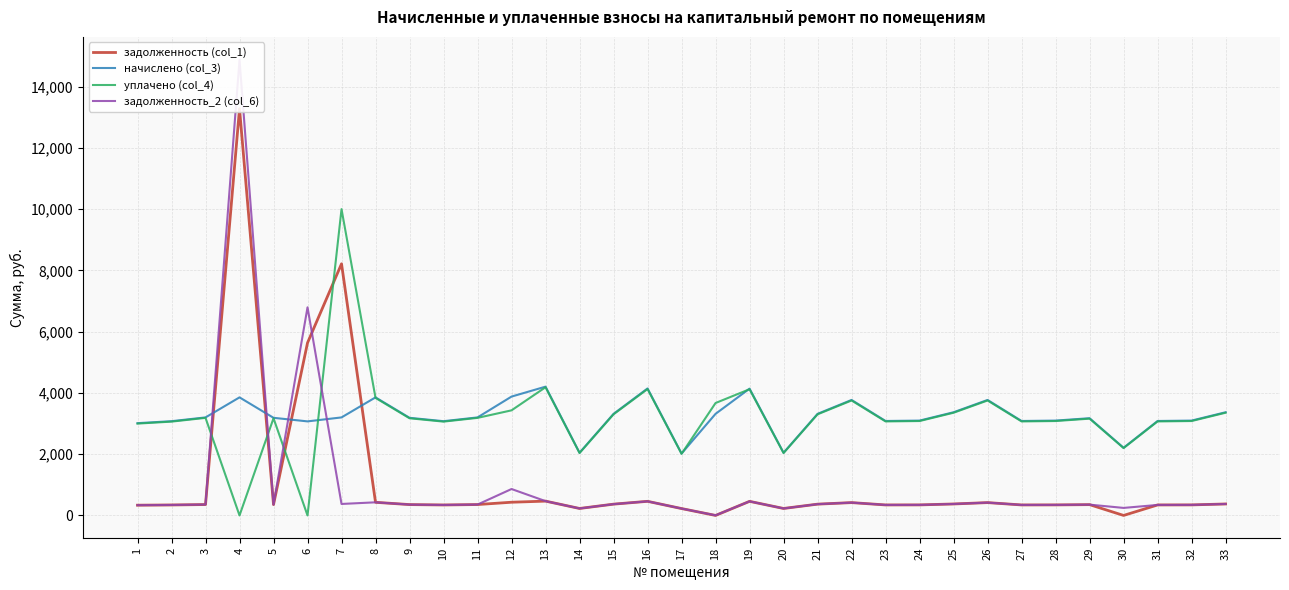

True or false: задолженность_2 (col_6) and уплачено (col_4) intersect in this chart.

True